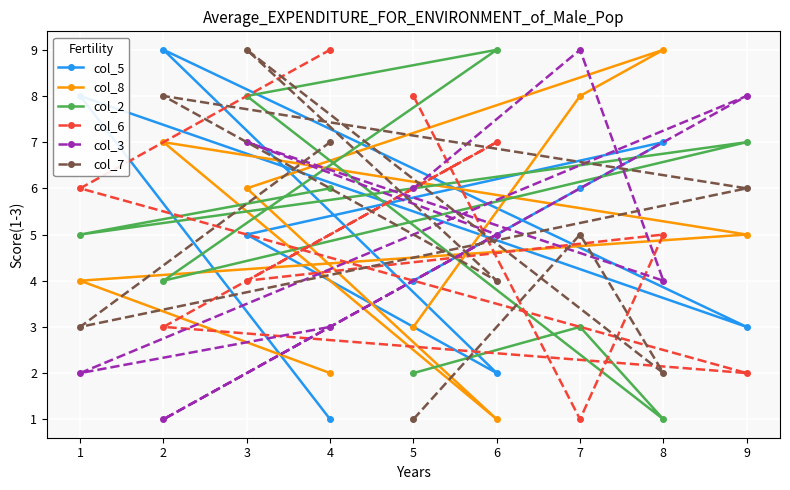

How many lines are shown in the chart?

6